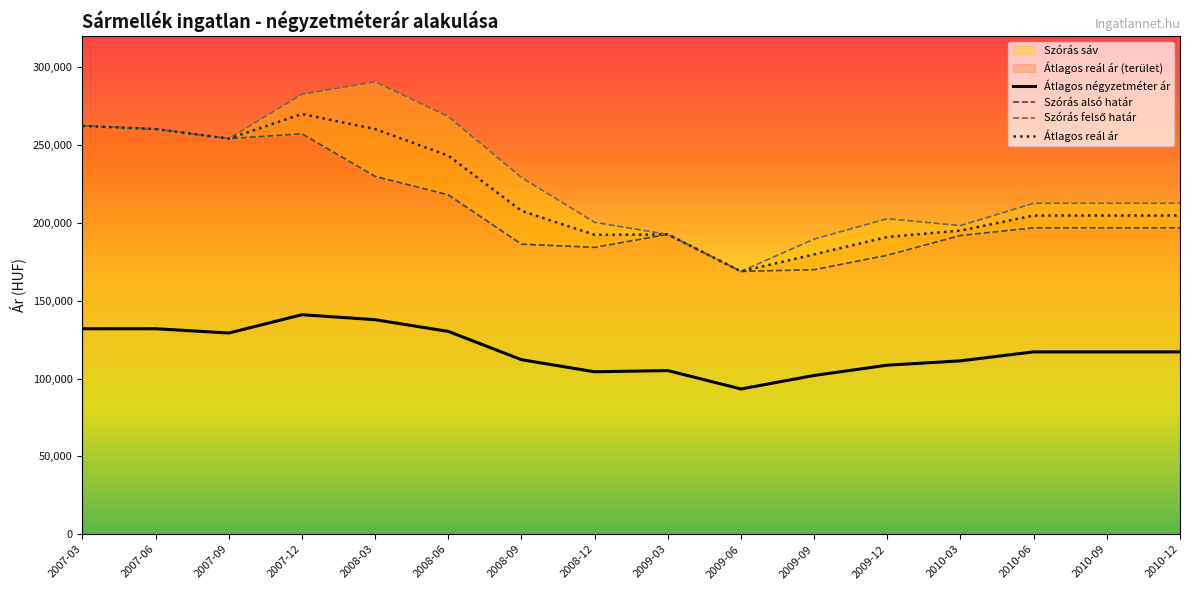

What is the average value of the Szórás felső határ series?

227334